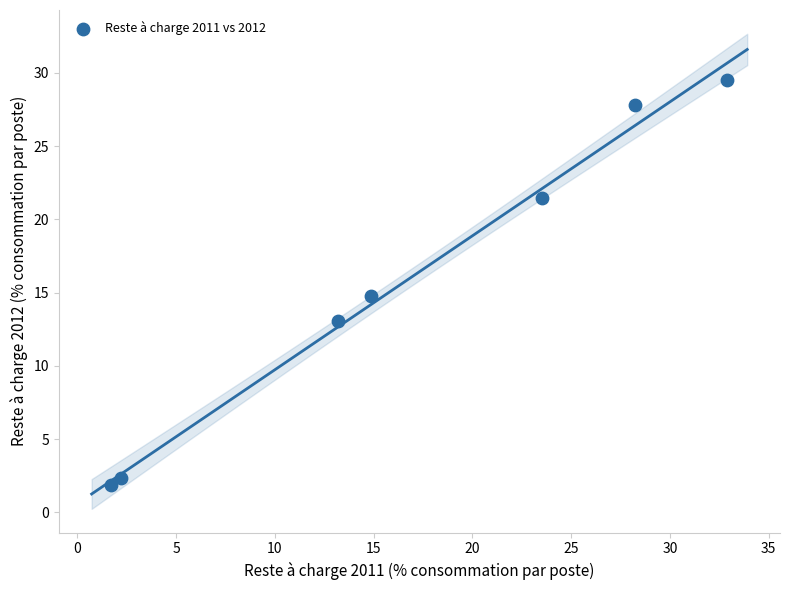

What is the average X value?

16.7